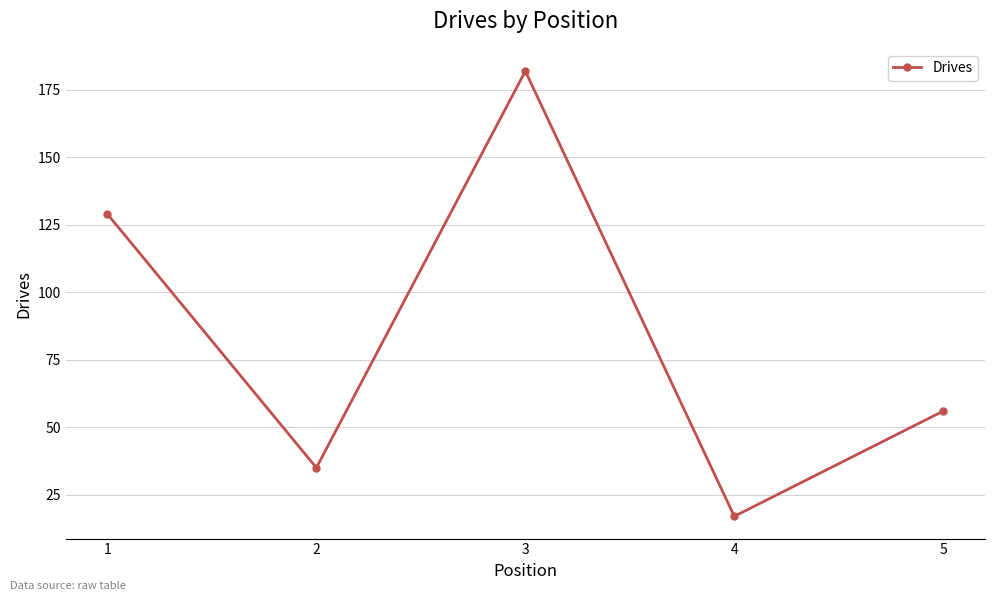

How many lines are shown in the chart?

1